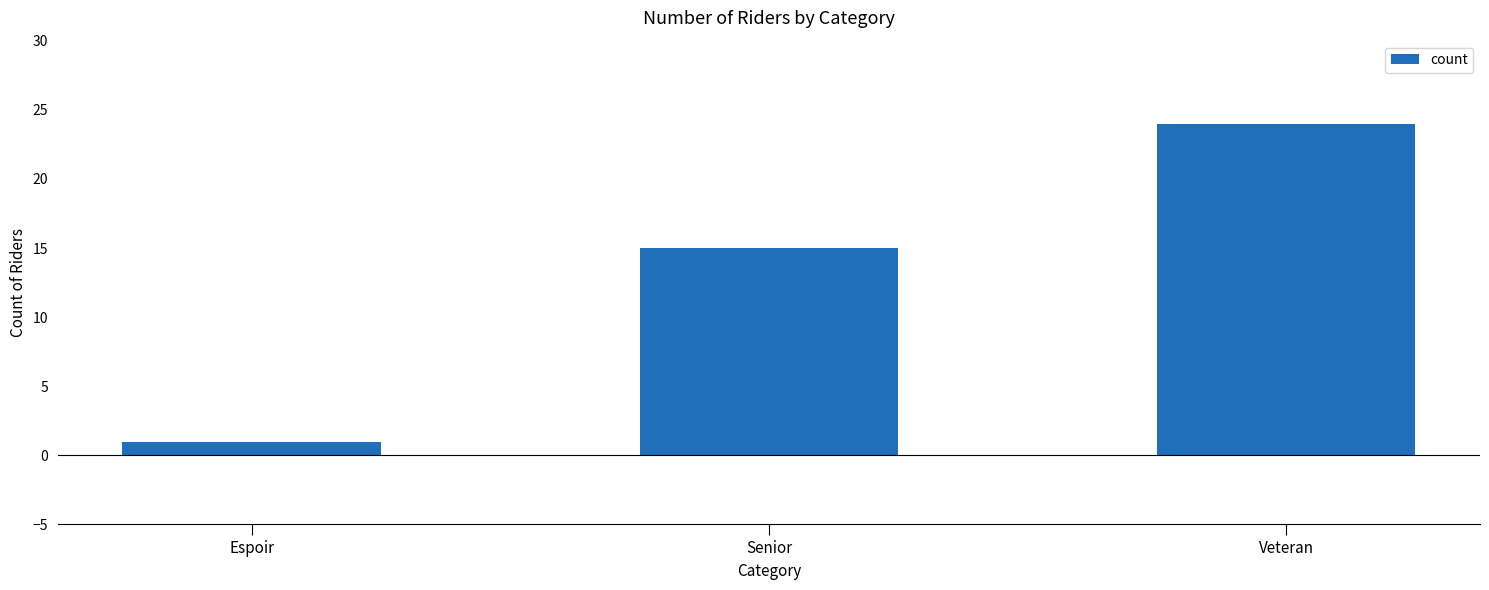

What is the value of the 1st bar from the left?

1